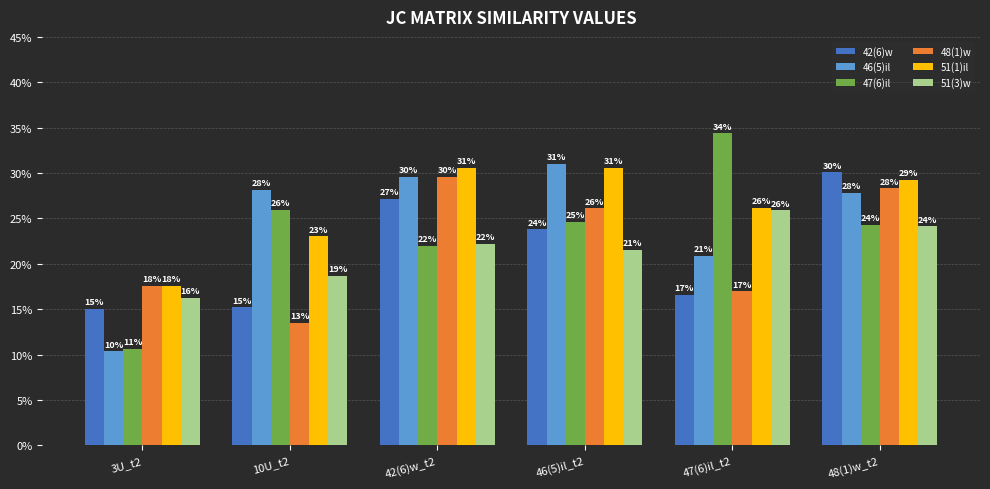

Does the chart contain any negative values?

No